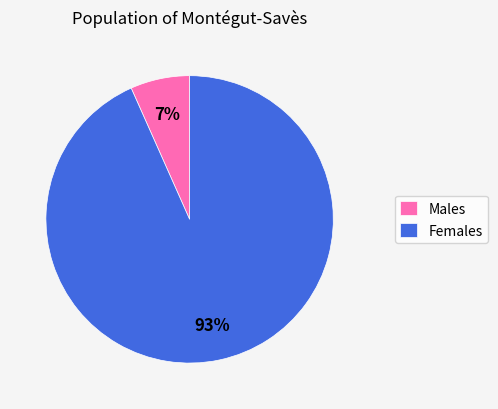

What is the largest slice in the pie chart?

Females